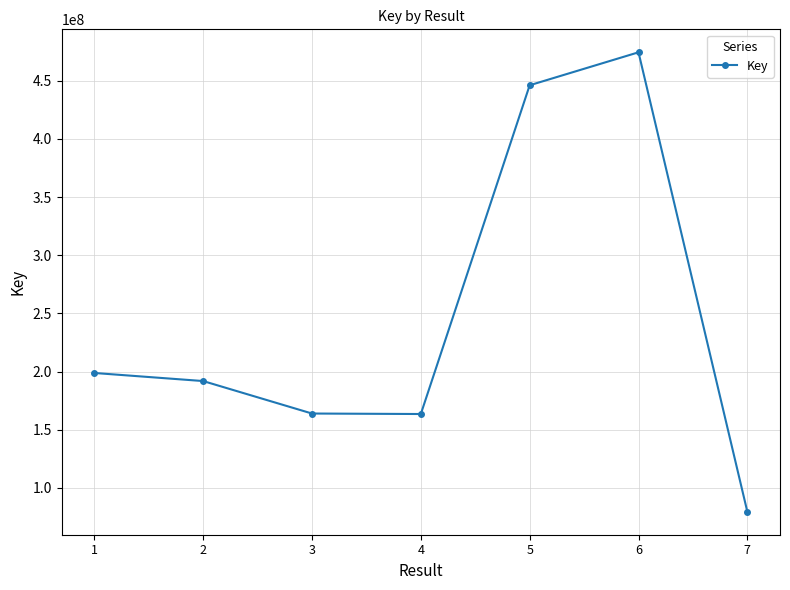

True or false: there are more than 0 points higher than both neighbors.

True